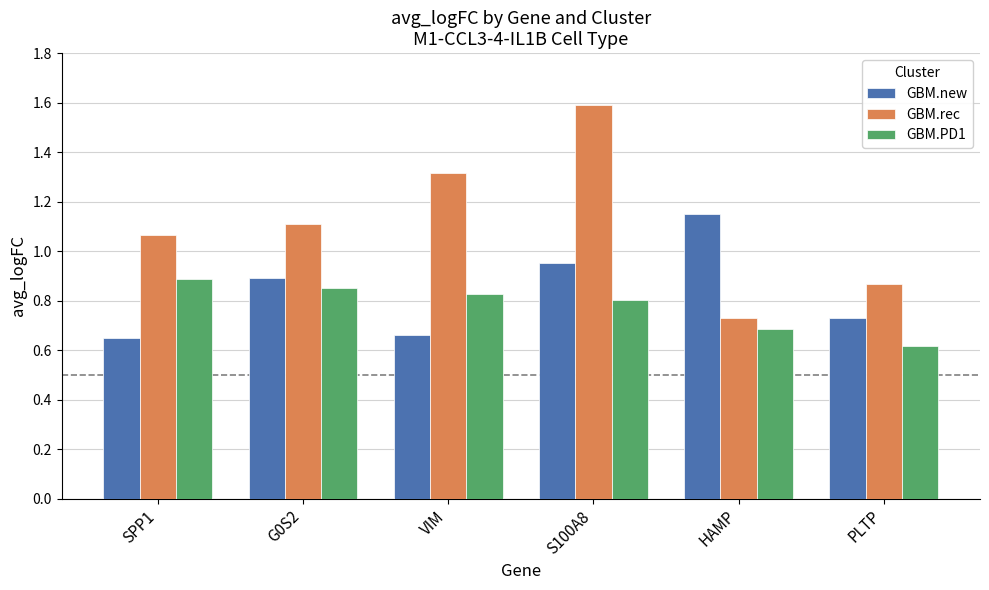

Which series has the widest spread of values?

GBM.rec